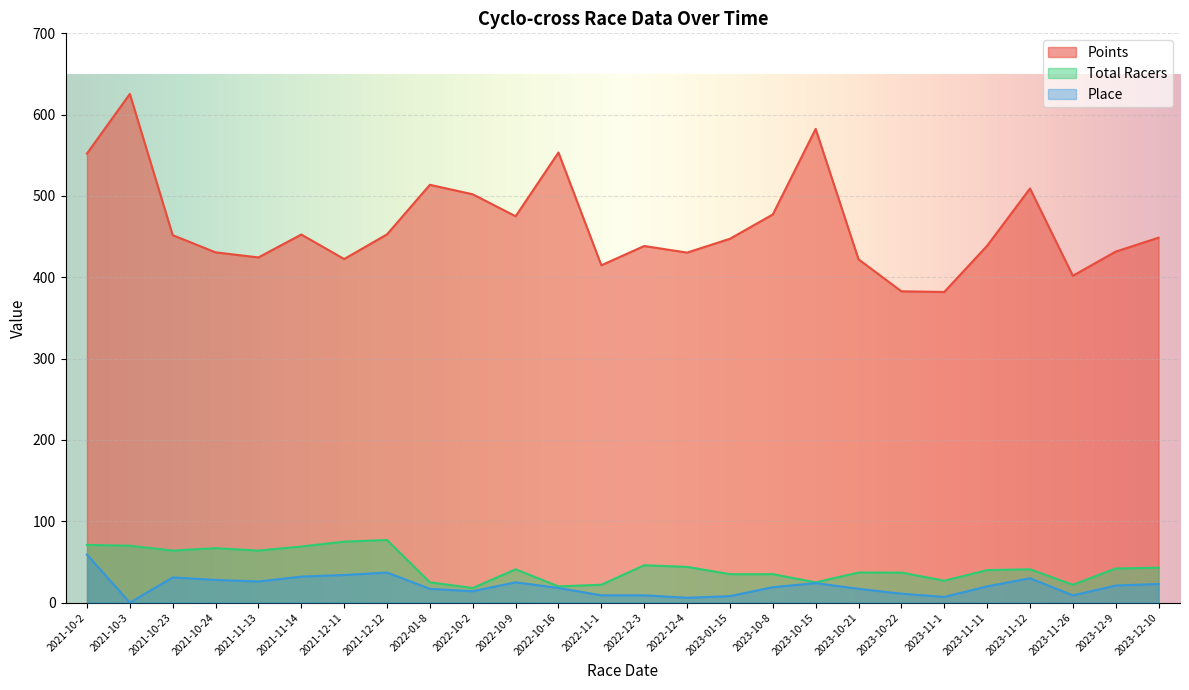

What is the label of the 9th point from the right?

2023-10-15